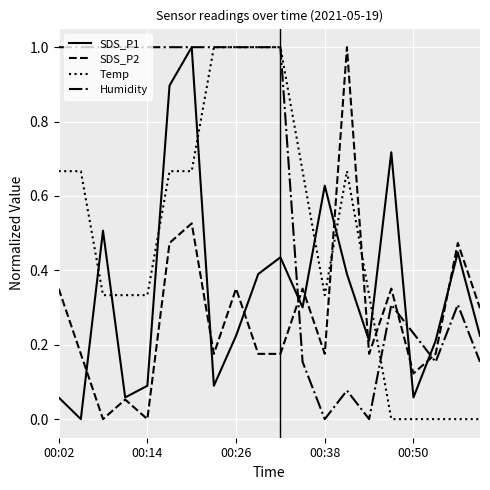

How many lines are shown in the chart?

4